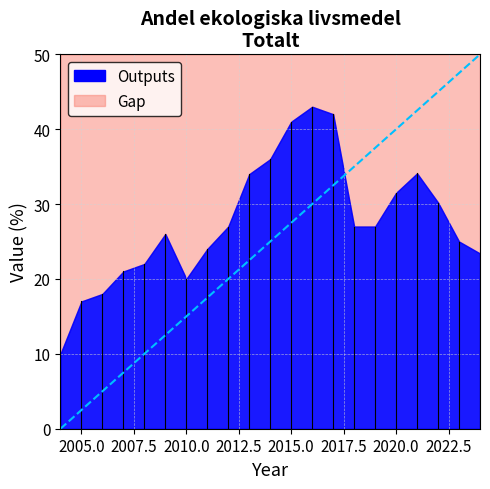

How many lines are shown in the chart?

1